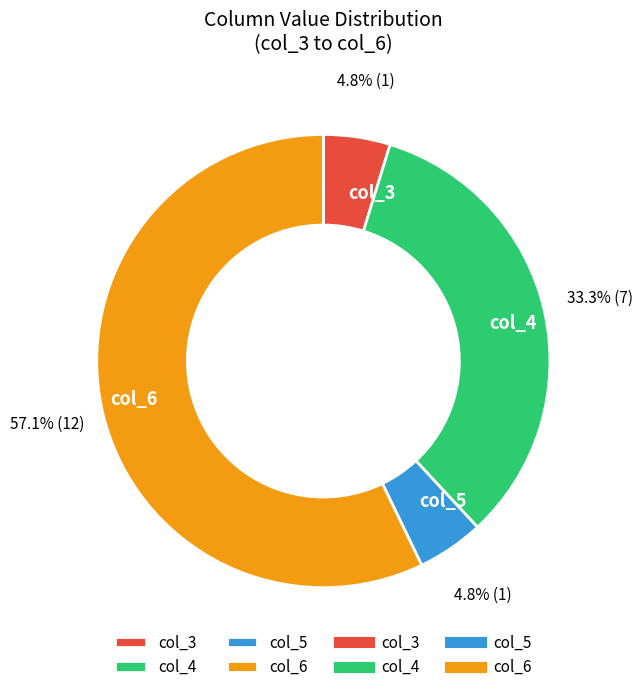

Count the number of slices in the pie.

4